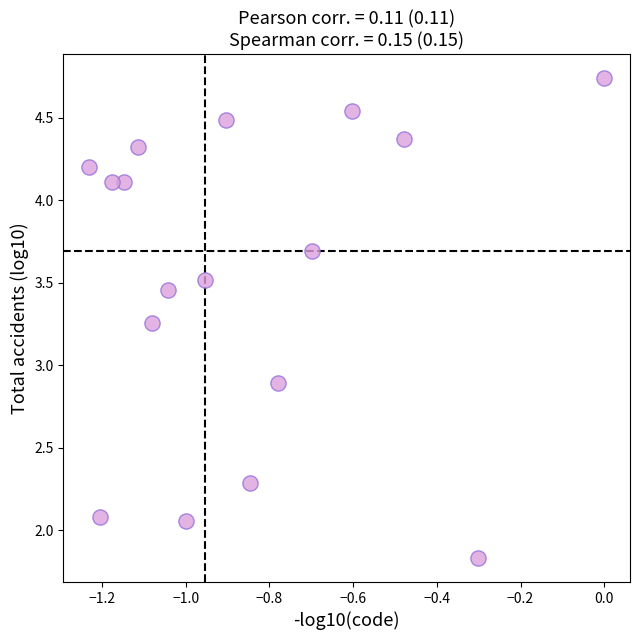

What is the range of X values (max minus min)?

1.2